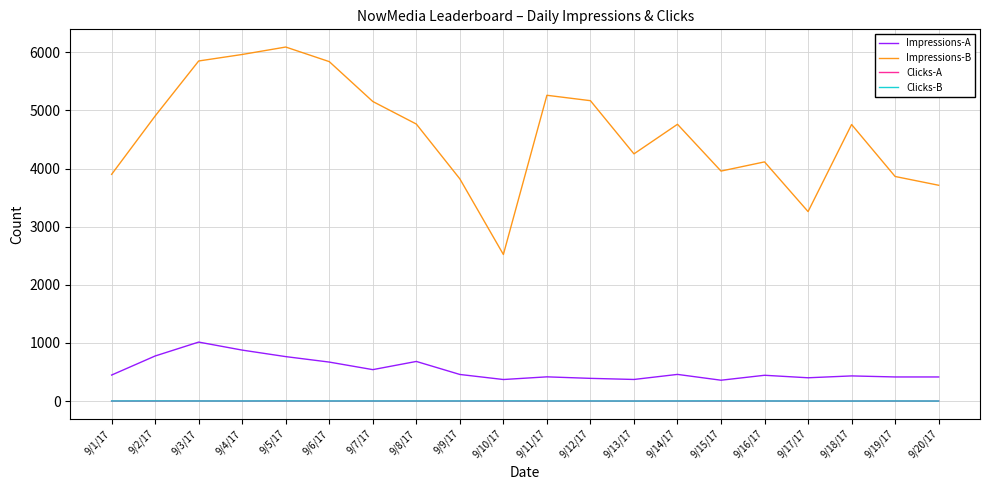

Which series changed the most between 9/4/17 and 9/17/17?

Impressions-B